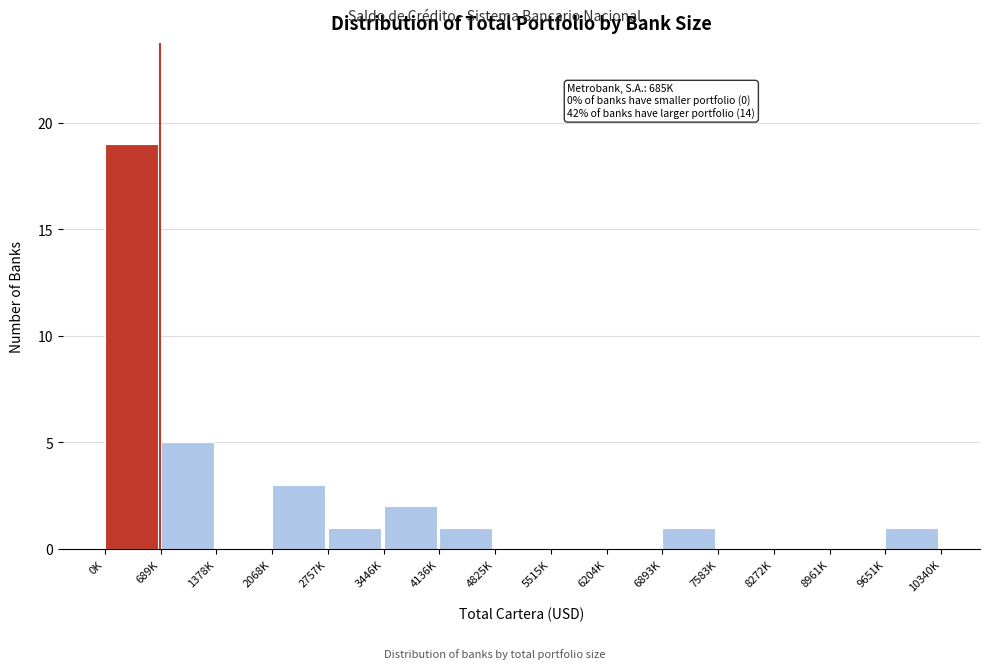

Reading right to left, transcribe all the data shown in this chart.

9651K=1	8961K=0	8272K=0	7583K=0	6893K=1	6204K=0	5515K=0	4825K=0	4136K=1	3446K=2	2757K=1	2068K=3	1378K=0	689K=5	0K=19